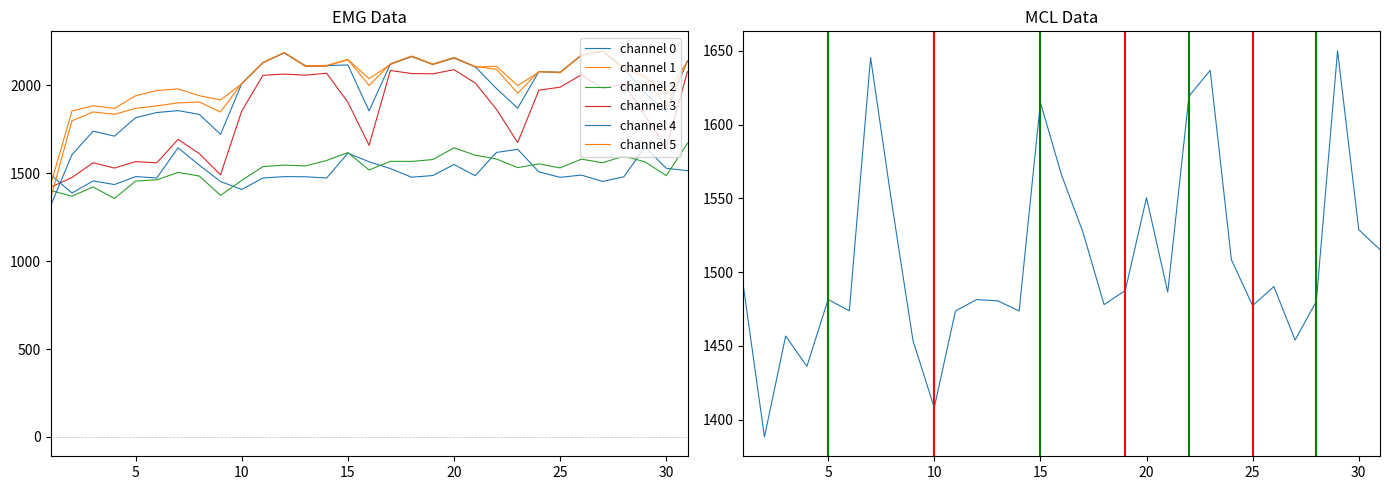

Does the chart have visible grid lines?

No